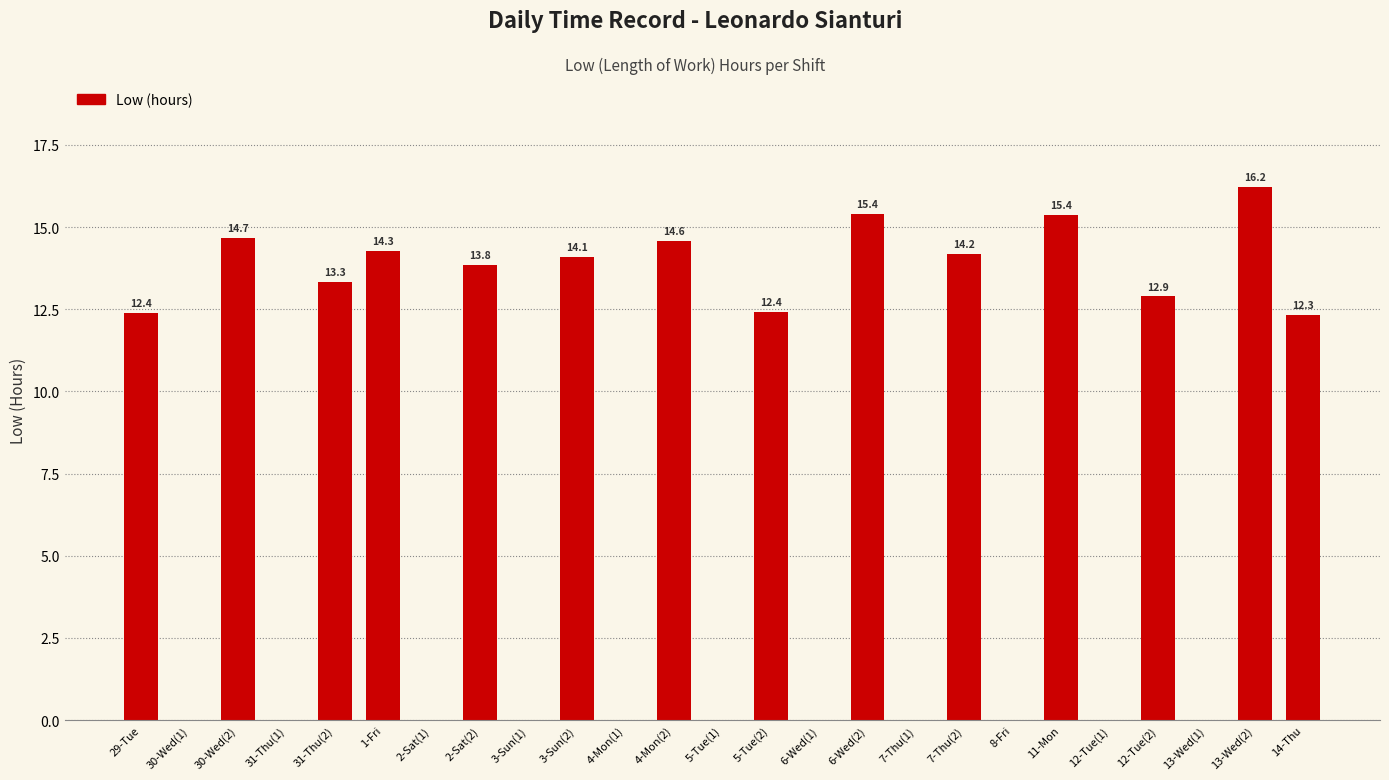

Where does the data first go above 12?

29-Tue